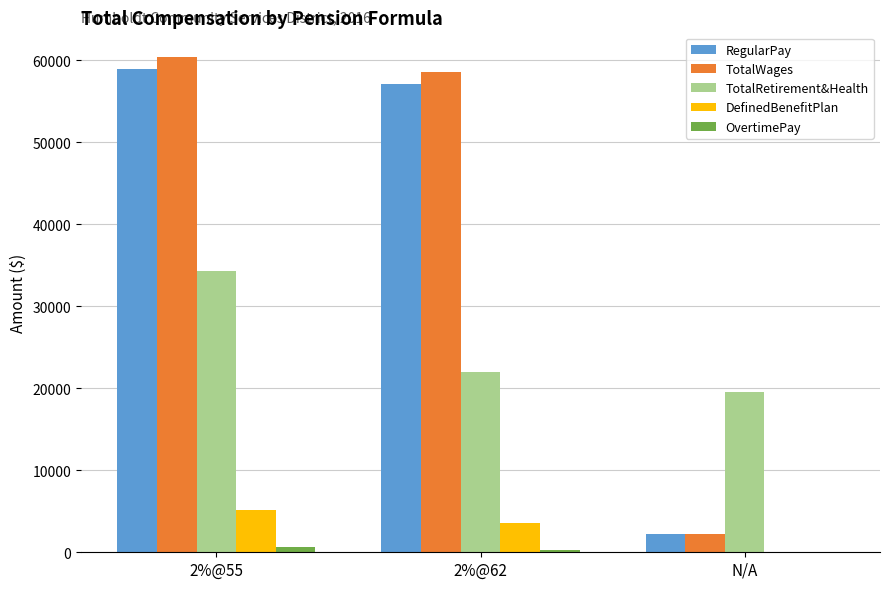

What is the approximate value of TotalRetirement&Health at N/A?

19573.2